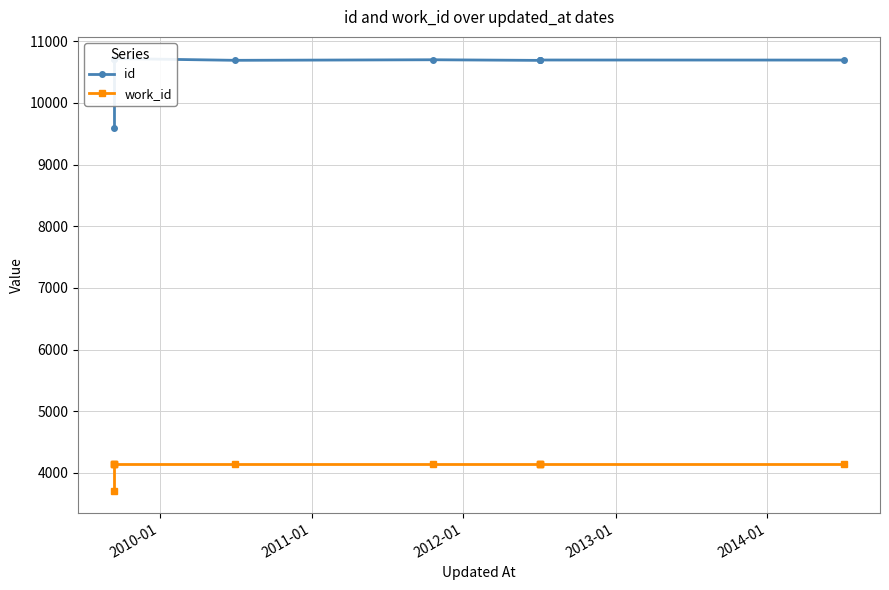

Is it true that work_id equals 1109 at 7?

False